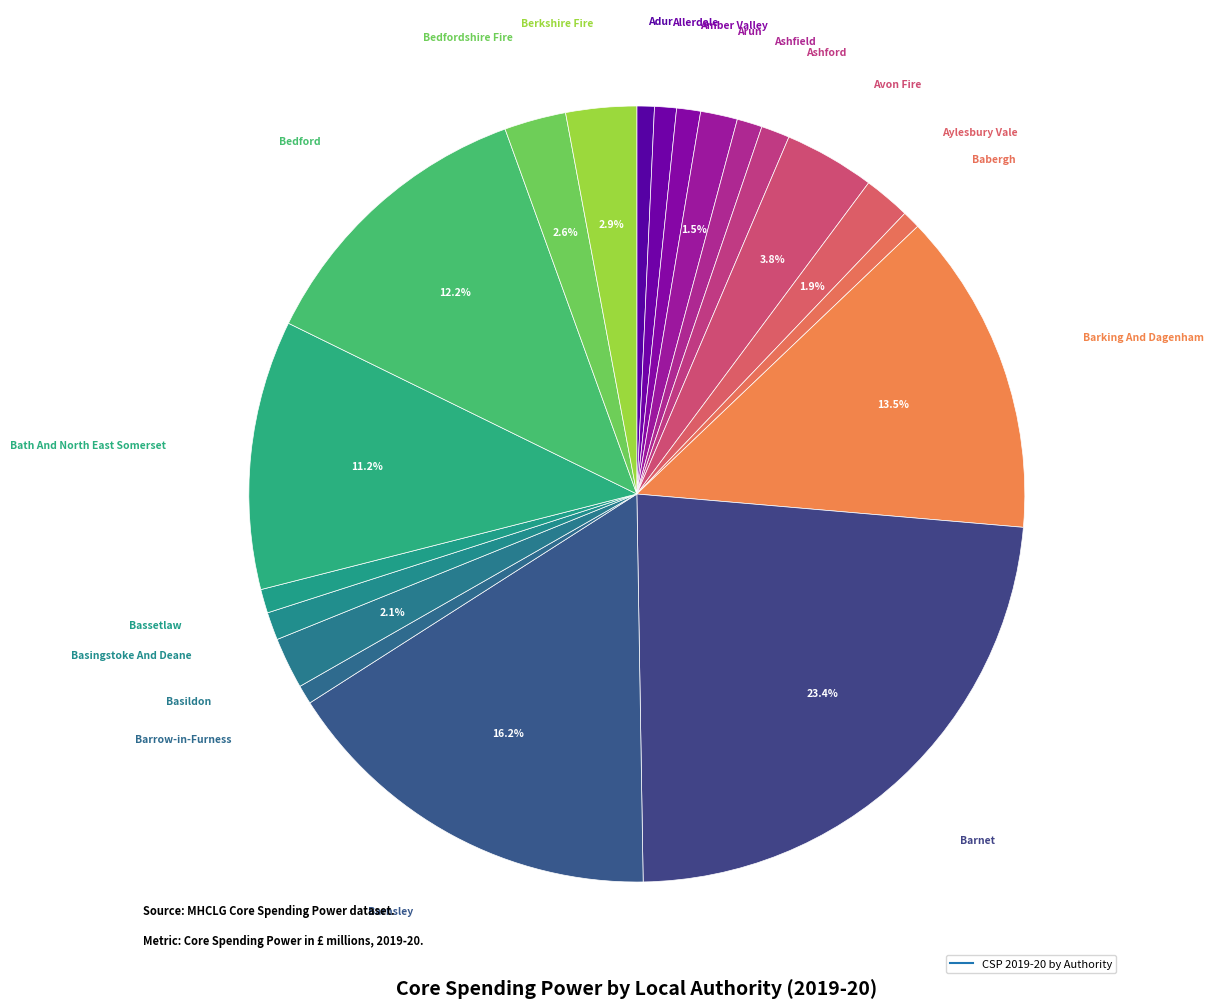

How many segments does this pie chart have?

20